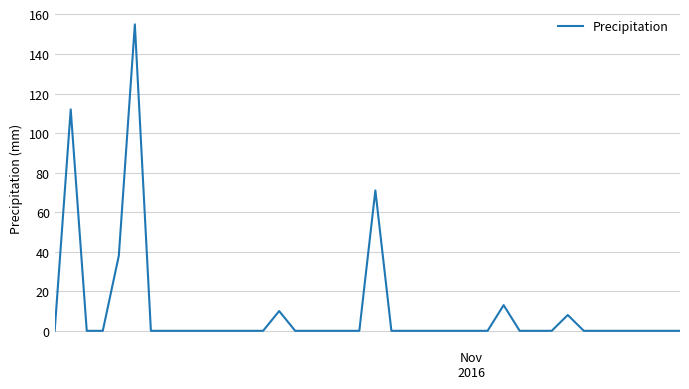

What is the maximum value shown in the chart?

155